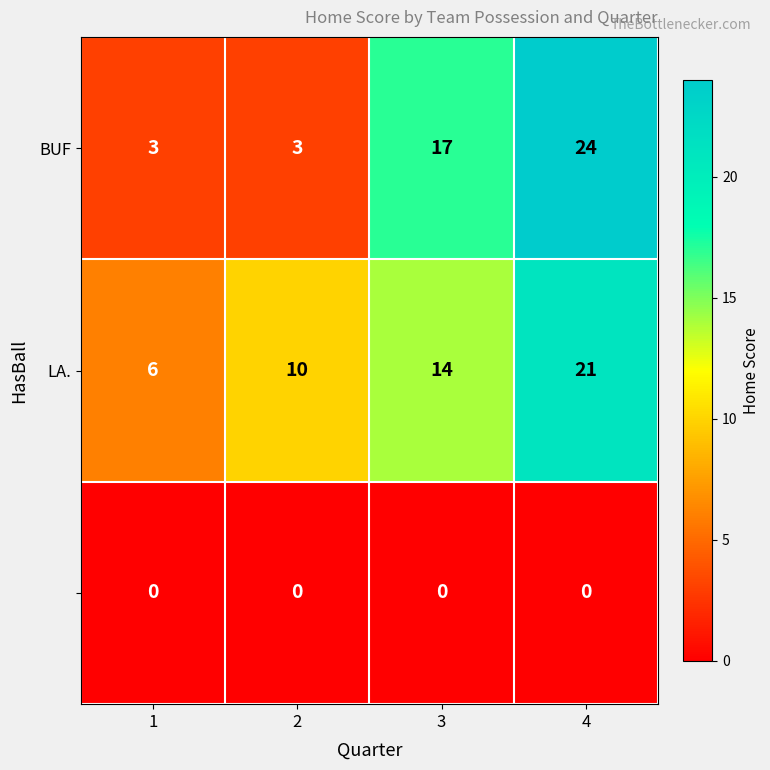

What is the spread (max minus min) of values at 3?

17